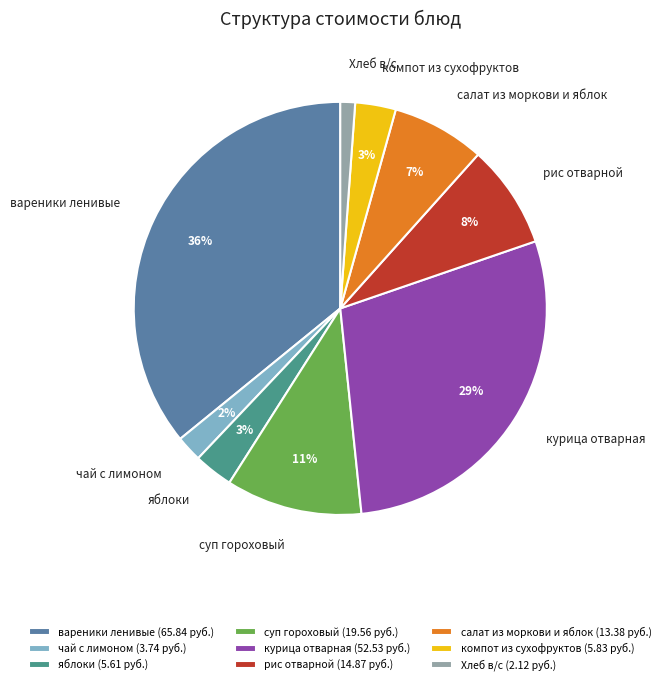

What percentage is the курица отварная slice, to the nearest percent?

29%